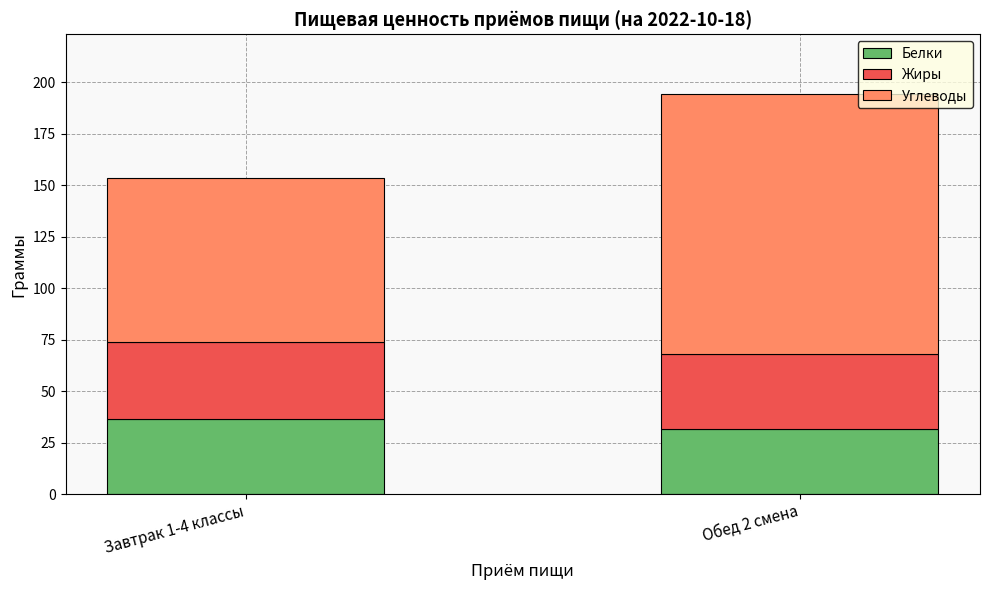

At which category is the sum across all series the highest?

Обед 2 смена